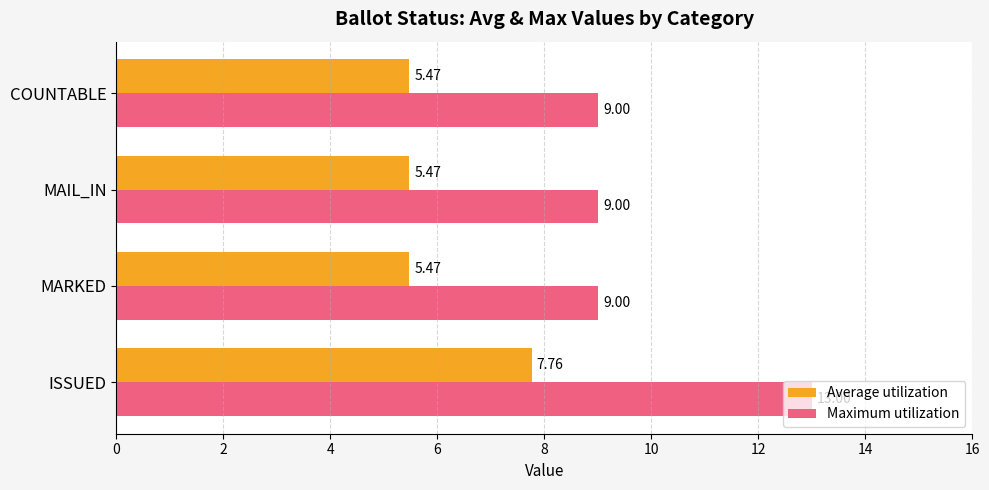

What is the greatest value displayed?

13.0